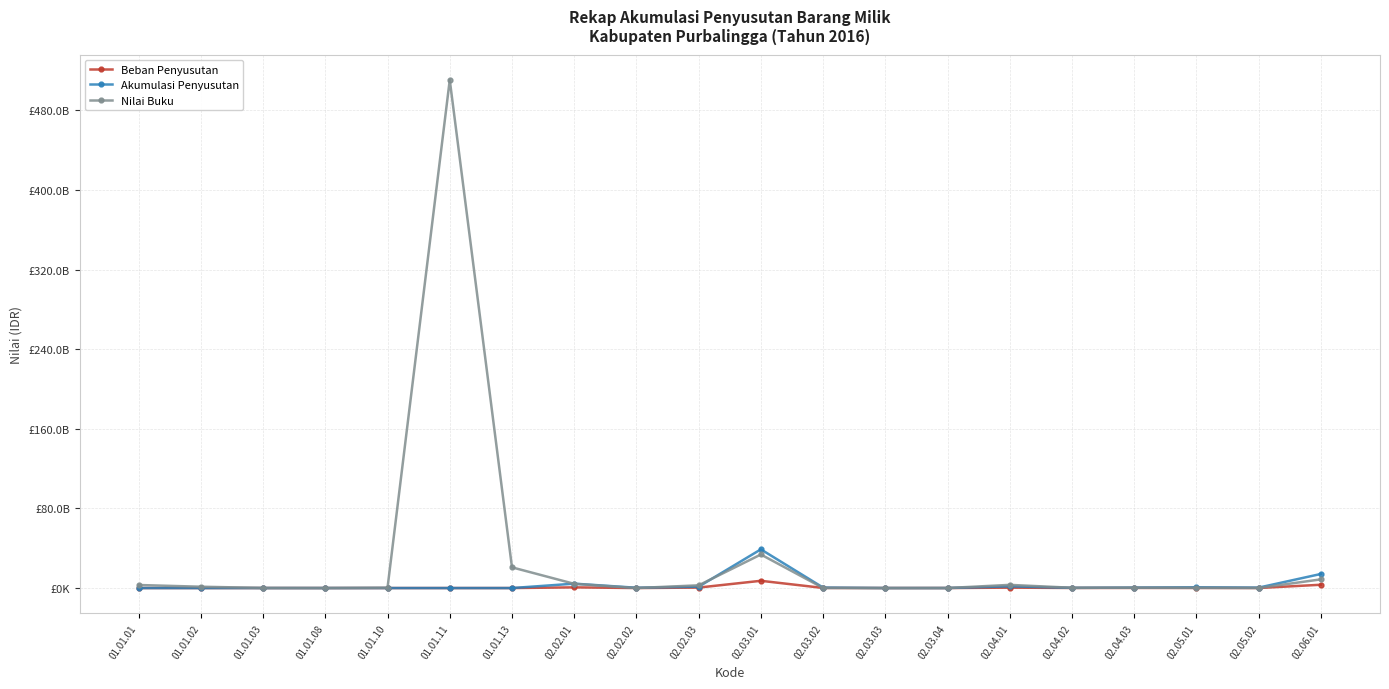

What is the difference between the maximum and second lowest values in the Nilai Buku series?

510570785807.0